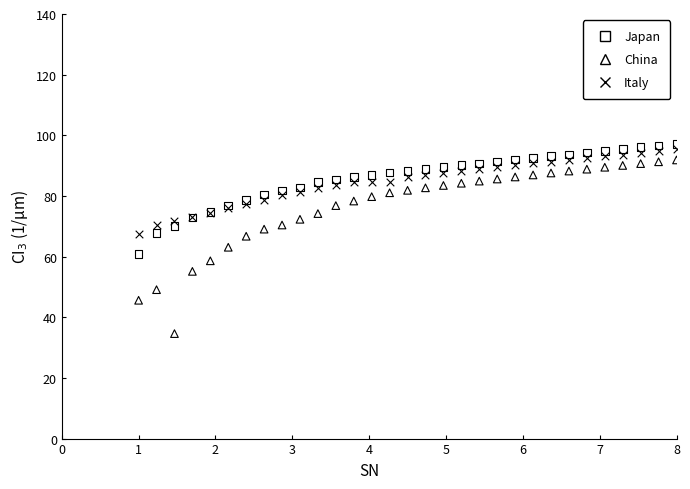

Which series contains the highest Y value?

Japan